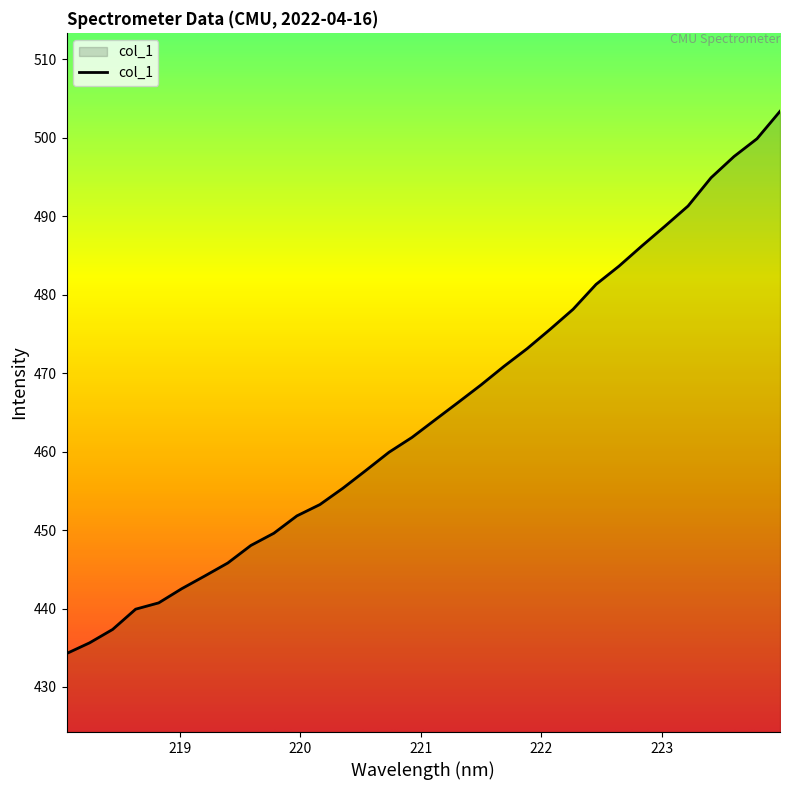

How many values exceed 464?

16